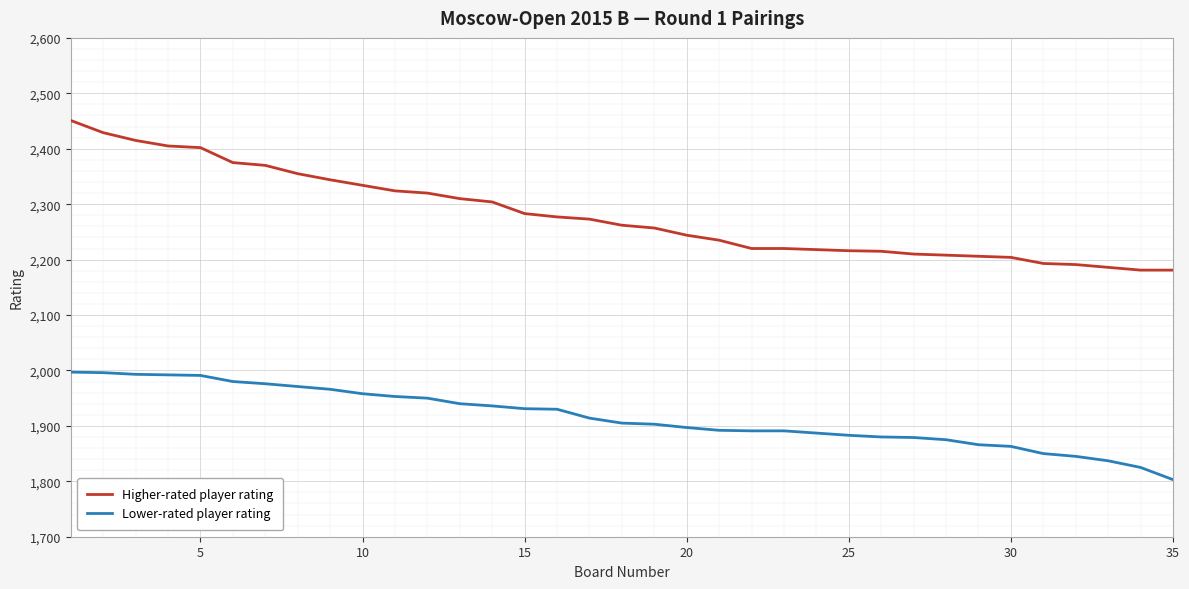

True or false: Lower-rated player rating and Higher-rated player rating cross at least once.

False